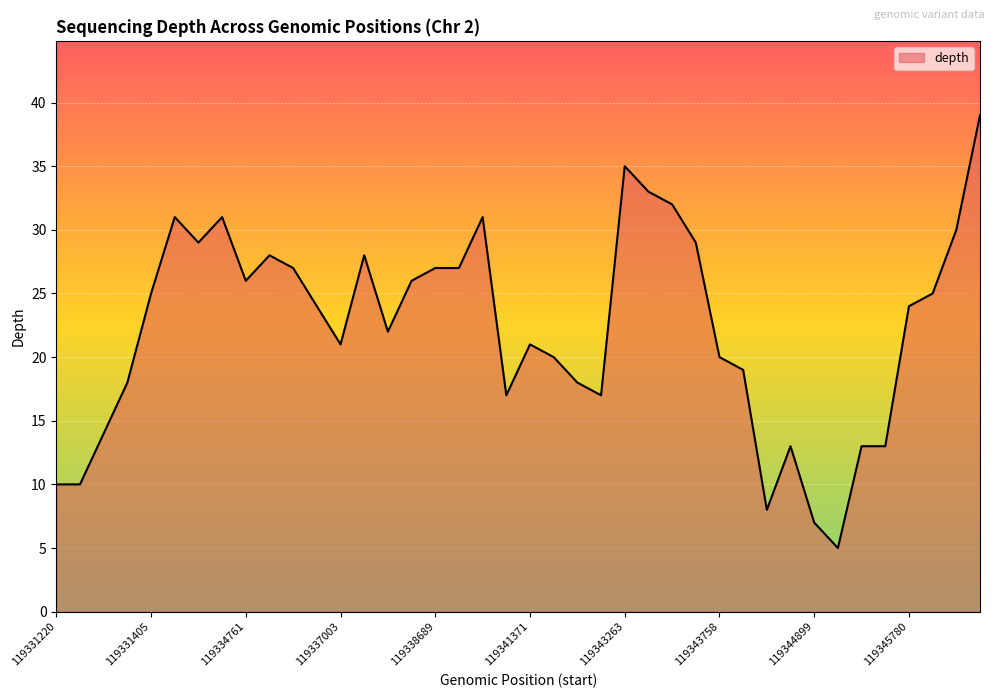

What is the maximum value shown in the chart?

39